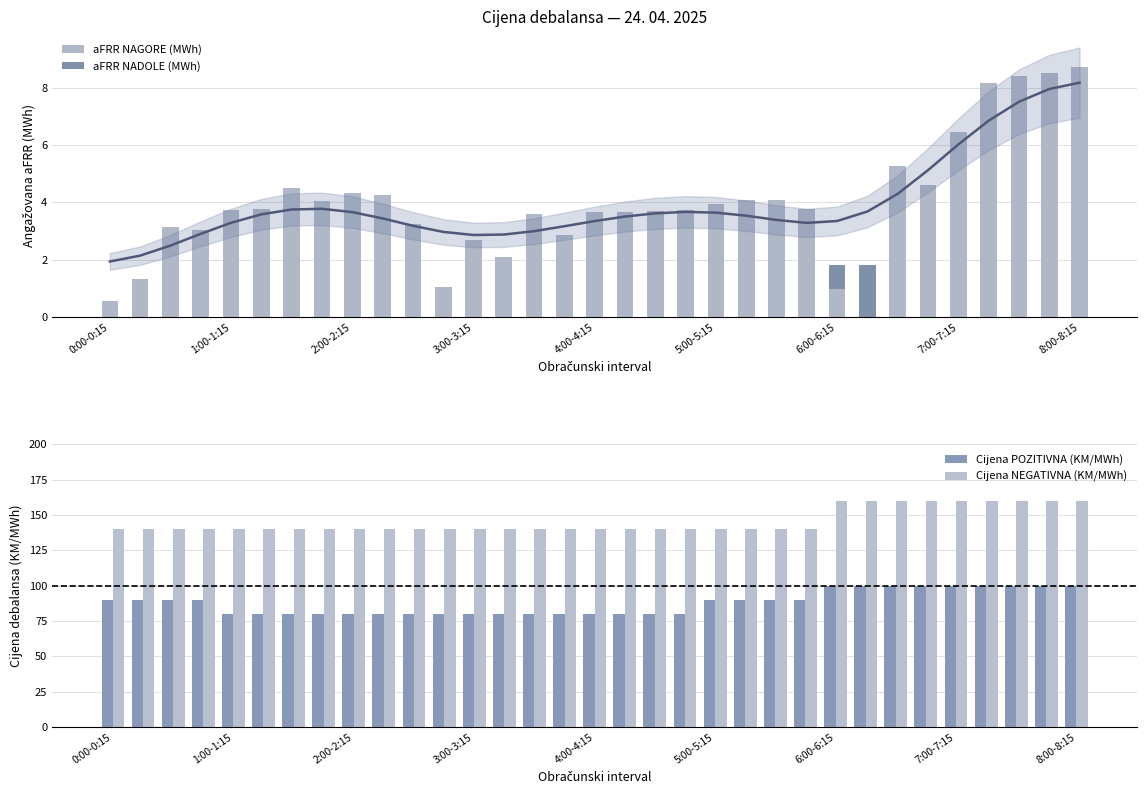

What is the difference between the maximum and minimum values in the Cijena NEGATIVNA (KM/MWh) series?

20